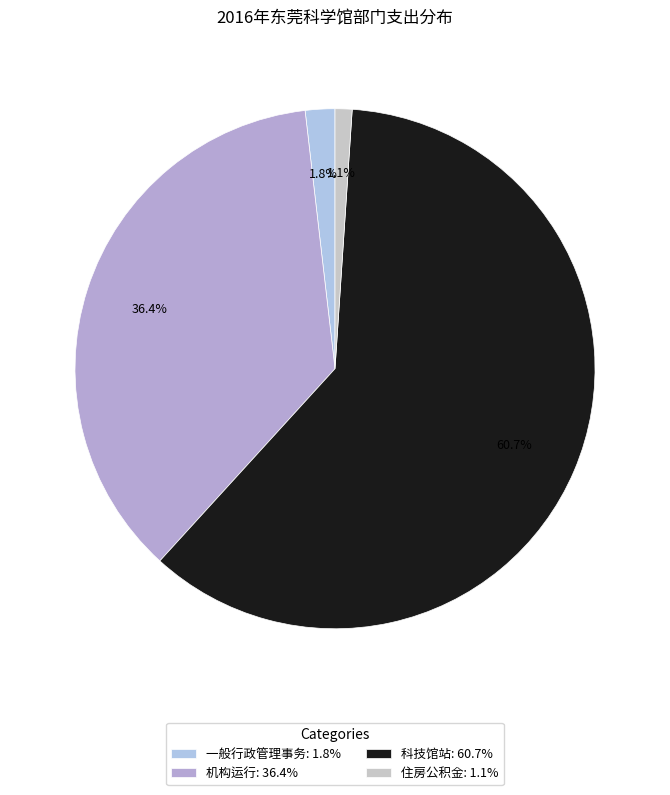

Which category accounts for the majority?

科技馆站